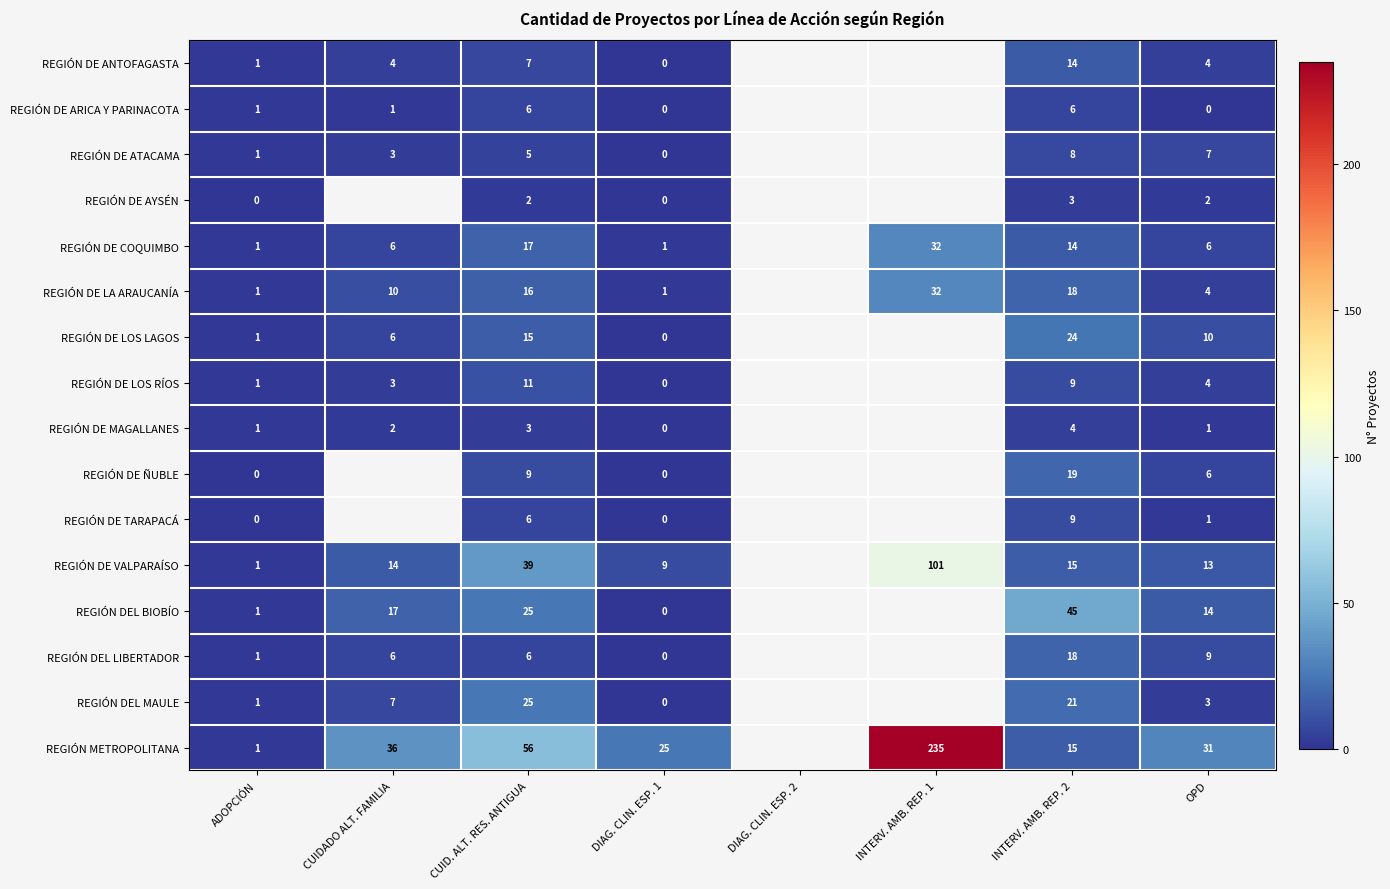

What is the difference between the REGIÓN DE COQUIMBO values at OPD and CUID. ALT. RES. ANTIGUA?

11